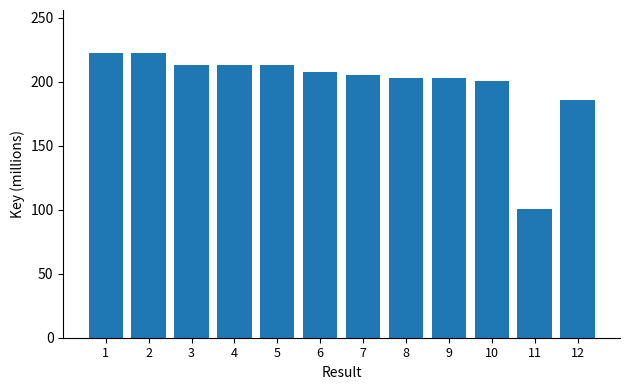

What is the difference between the values at 4 and 6?

4.9